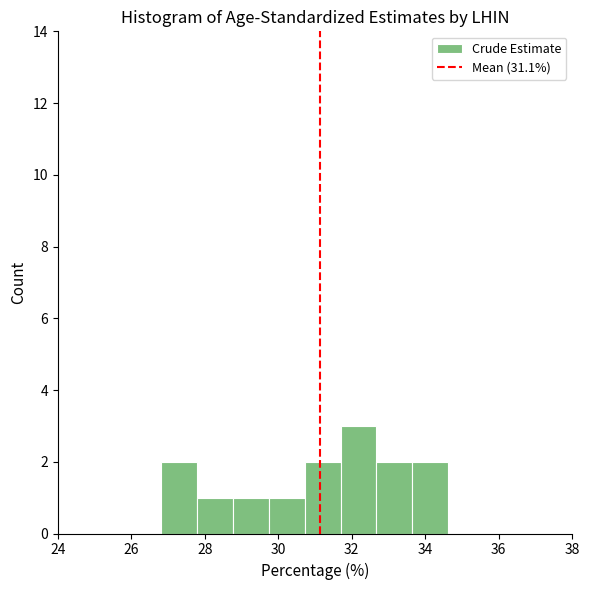

Reading left to right, transcribe this chart: for each bar, give the range it covers on the x-axis and its height. Neither the bar edges nor the heights are printed on the chart, so give them approximately, as read against the axes.

26.8 to 27.8: 2
27.8 to 28.8: 1
28.8 to 29.8: 1
29.8 to 30.8: 1
30.8 to 31.6: 2
31.6 to 32.6: 3
32.6 to 33.6: 2
33.6 to 34.6: 2